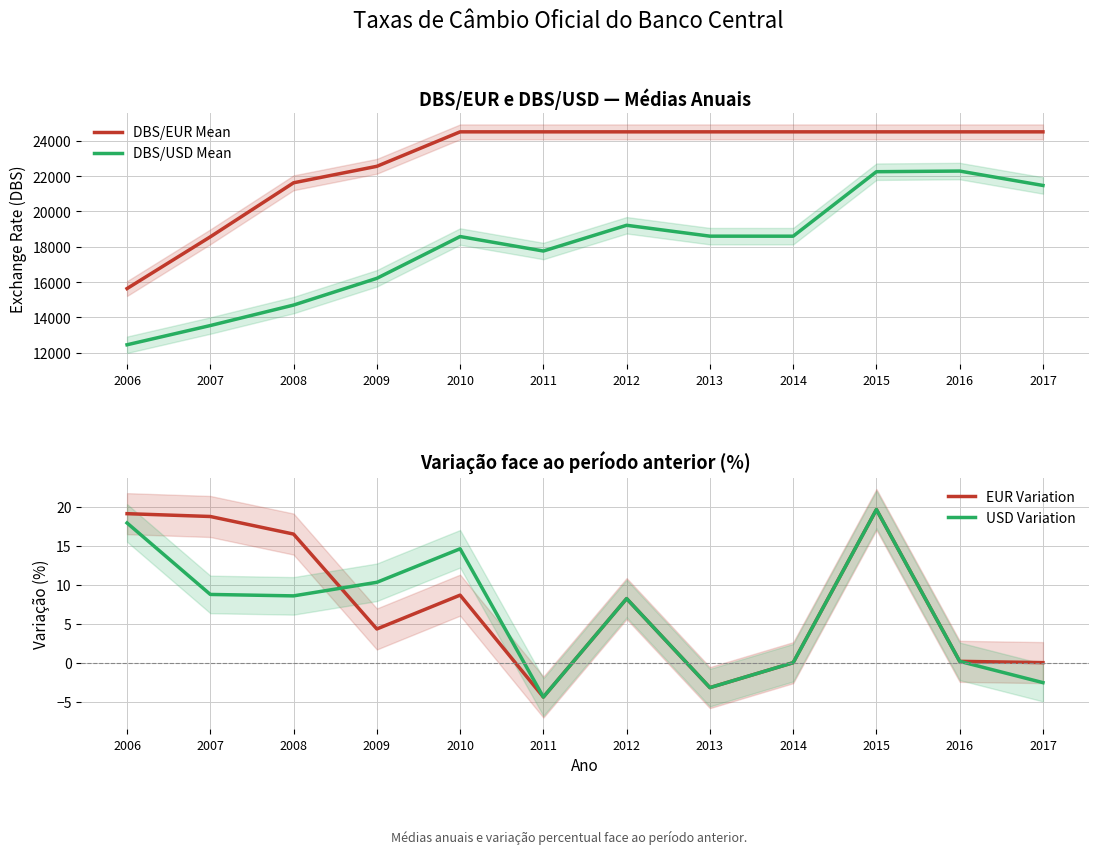

Rank the categories by EUR Variation value from highest to lowest.

2015, 2006, 2007, 2008, 2010, 2012, 2009, 2016, 2017, 2014, 2013, 2011